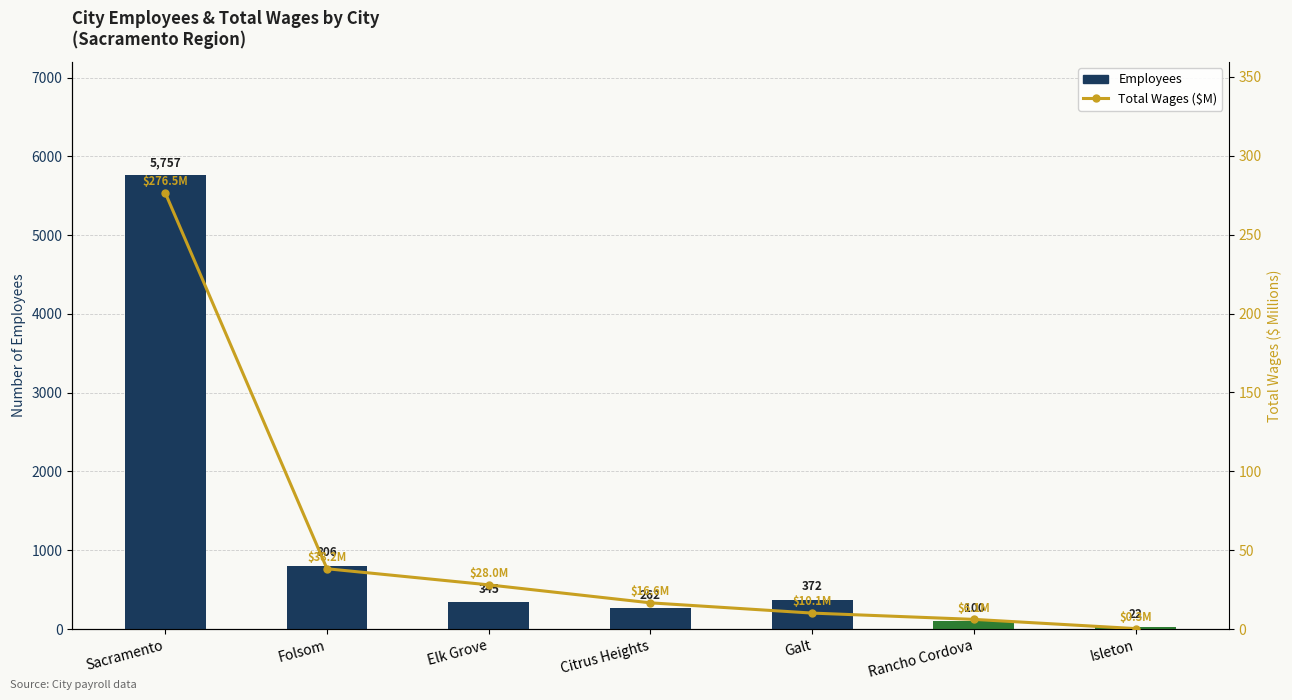

What is the spread (max minus min) of values at Sacramento?

5480.5